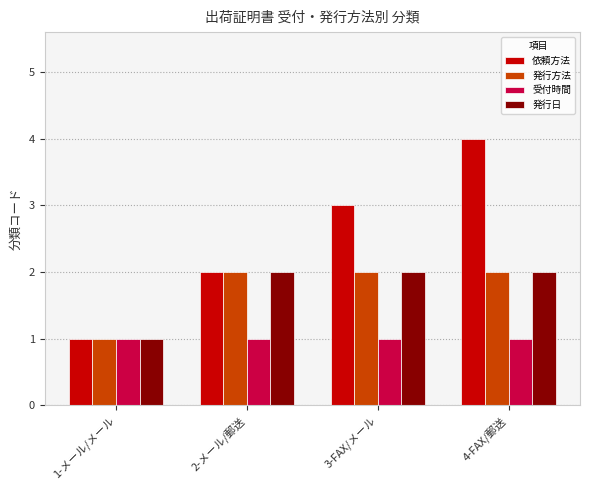

Which series has the largest total across all categories?

依頼方法